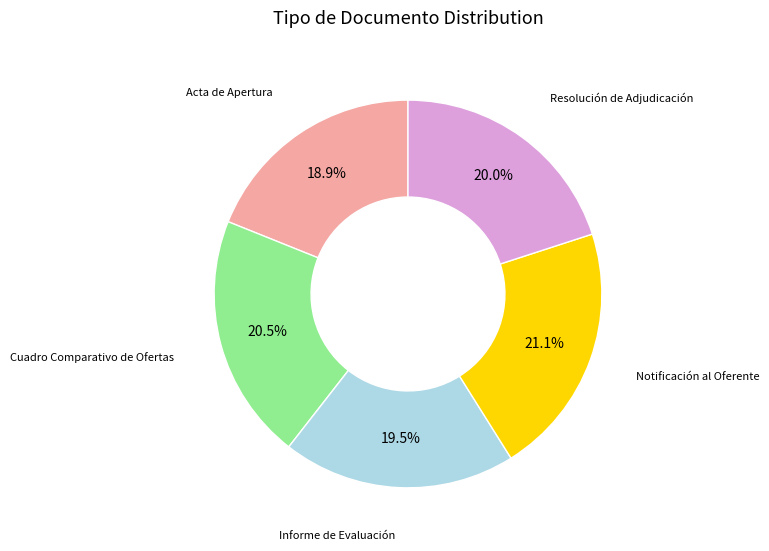

Is there a majority slice in this chart?

No